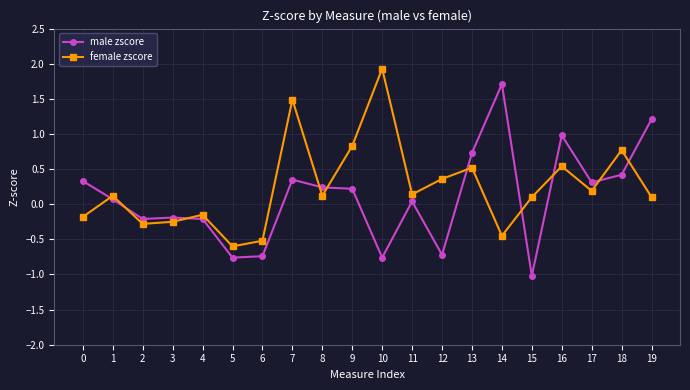

What is the difference between the second highest and minimum values in the female zscore series?

2.1